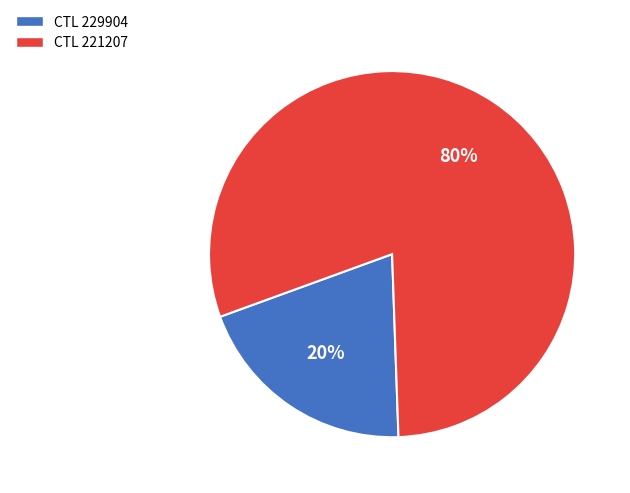

Between CTL 221207 and CTL 229904, which is larger?

CTL 221207